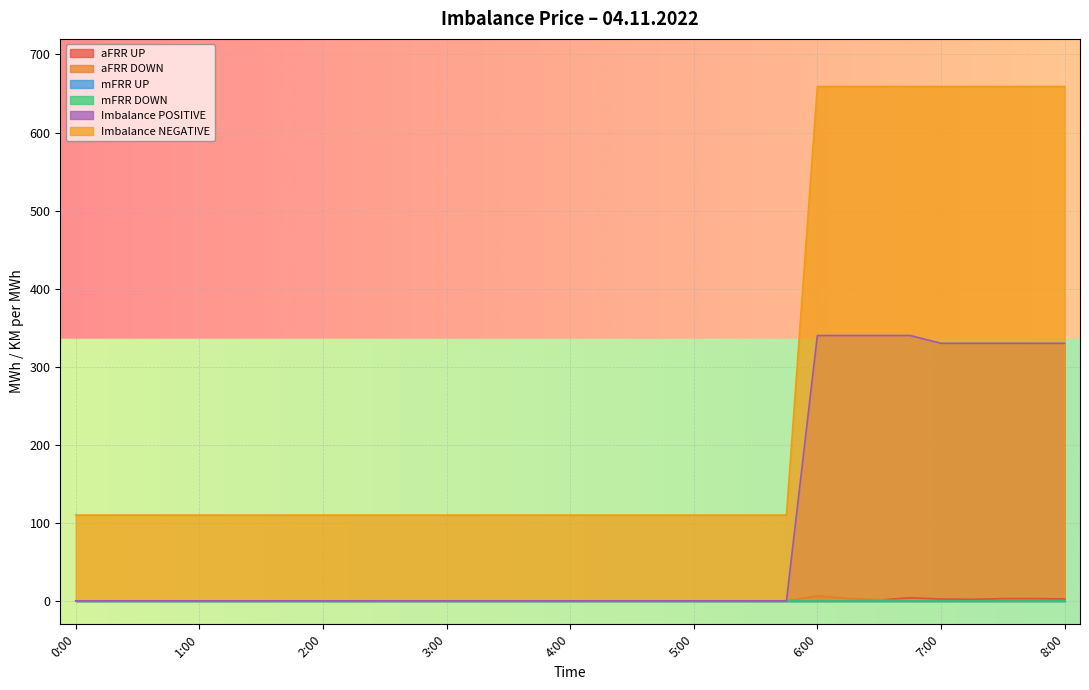

What is the average value of the aFRR DOWN series?

0.3